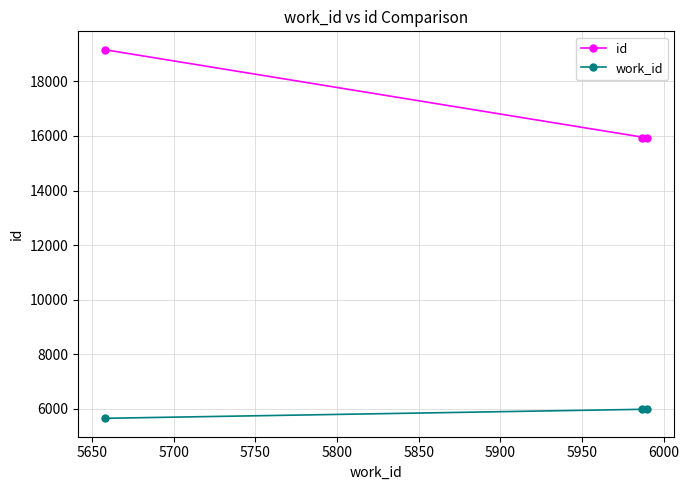

What is the value of the id point at the 1st from the left?

19154